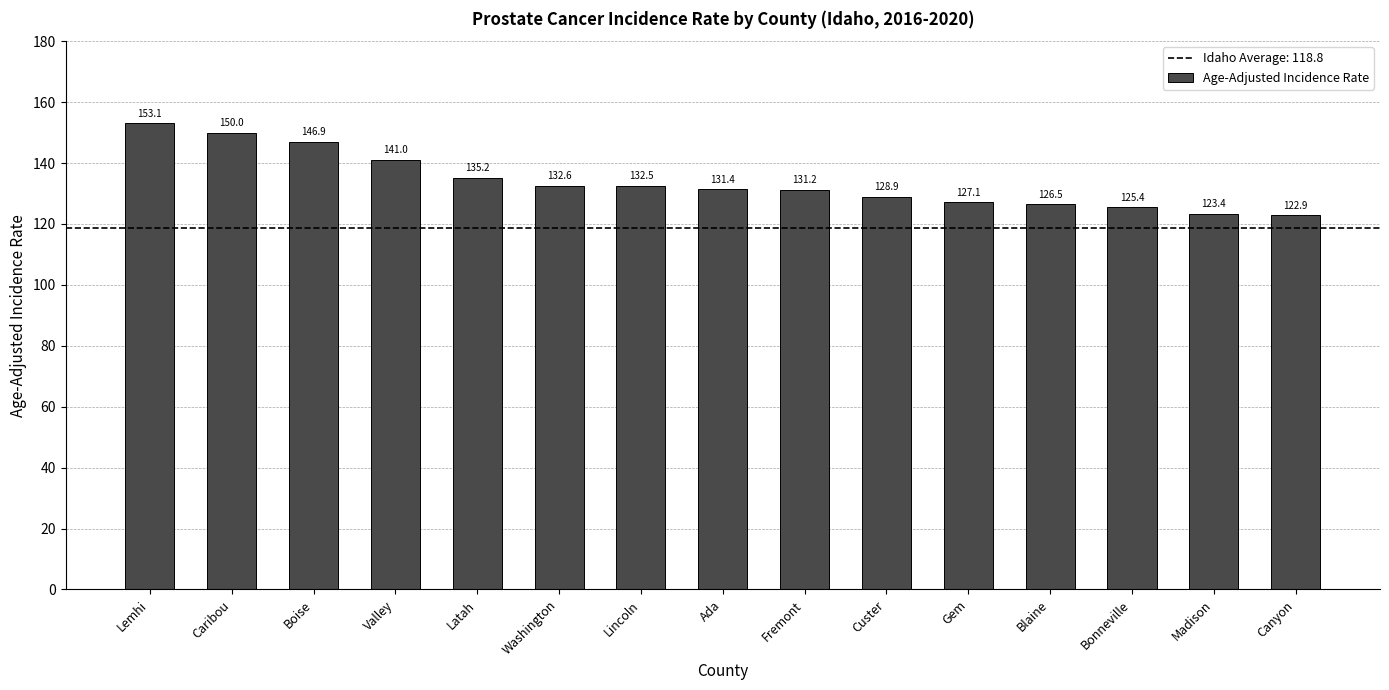

Count the number of categories in the chart.

15